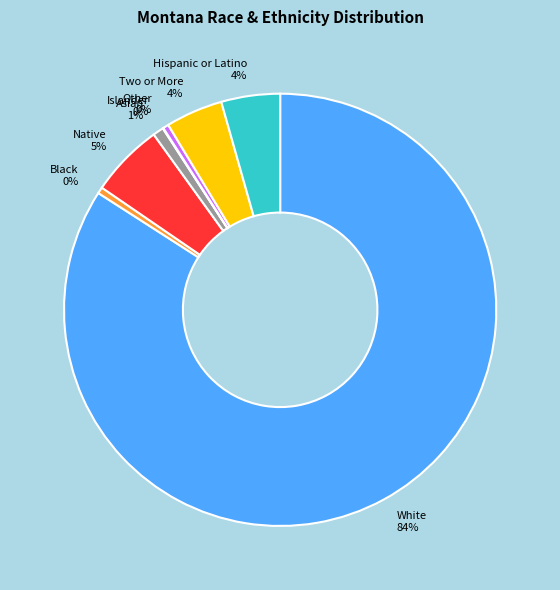

Is it true that Black 0% is 9% of the pie?

False